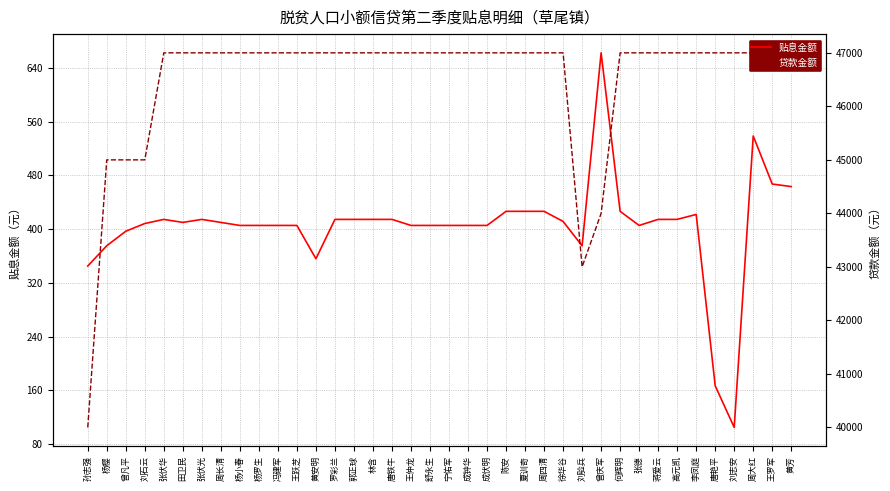

At how many categories does at least one series exceed 42024?

37